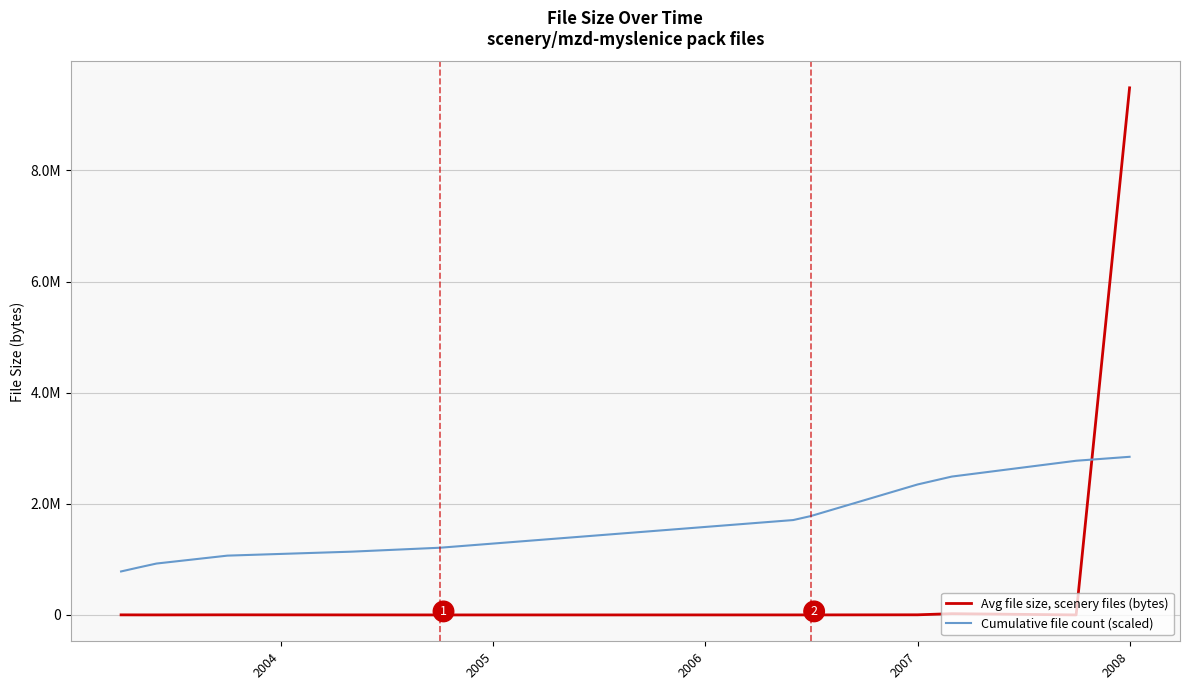

At which category does the chart reach its peak across all series?

2008